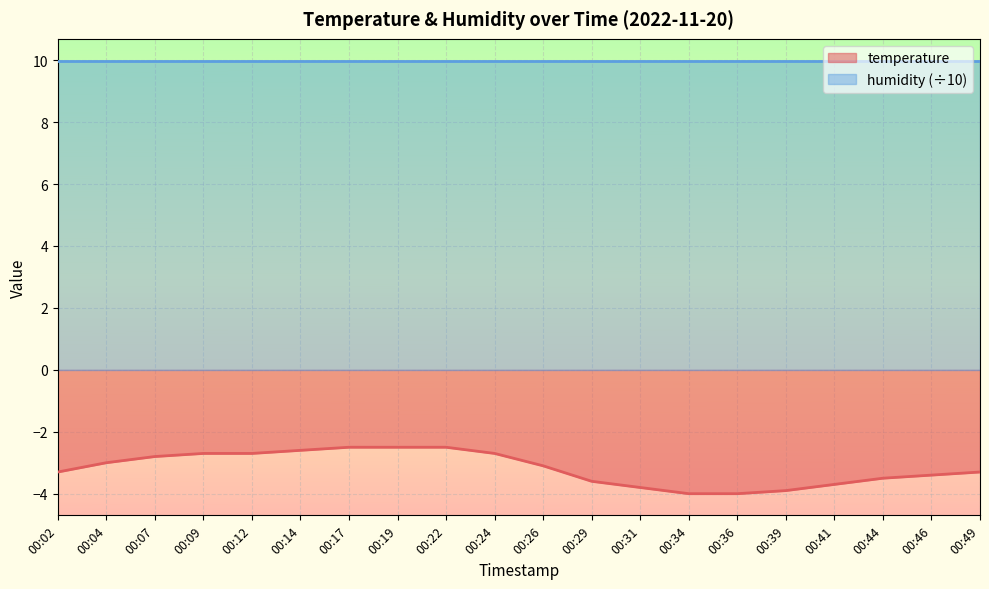

The chart shows a value of -3.3 at 00:49. True or false?

True